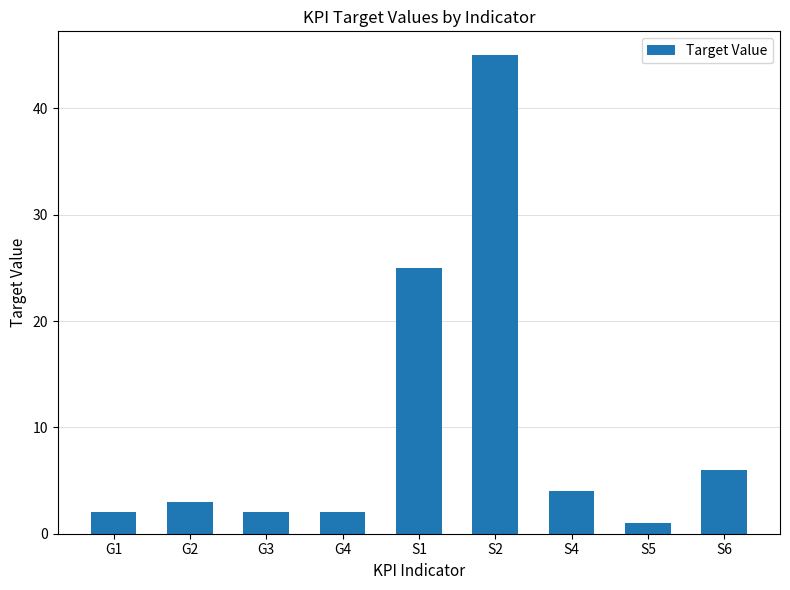

What is the label of the 6th bar from the right?

G4